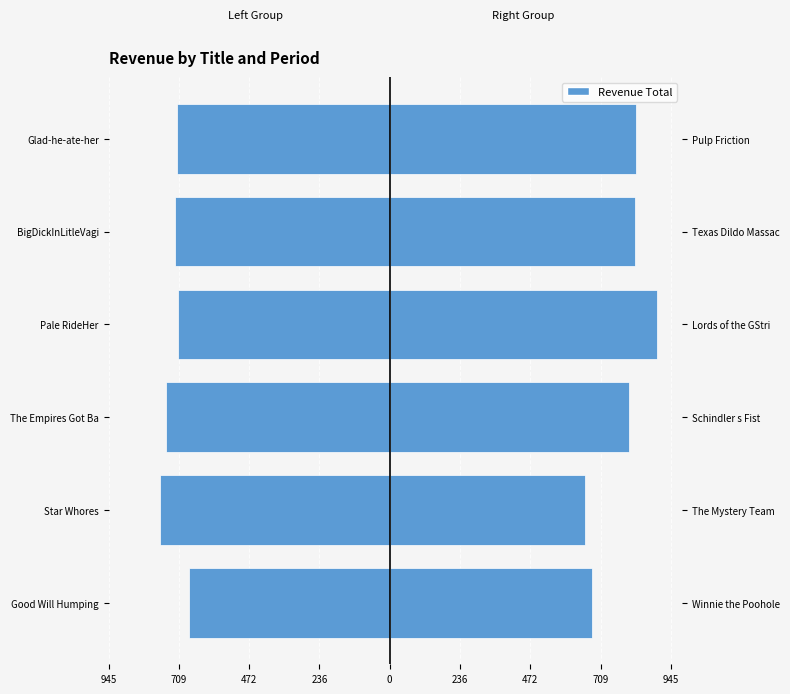

What is the lowest value of the Left Titles series?

-773.2